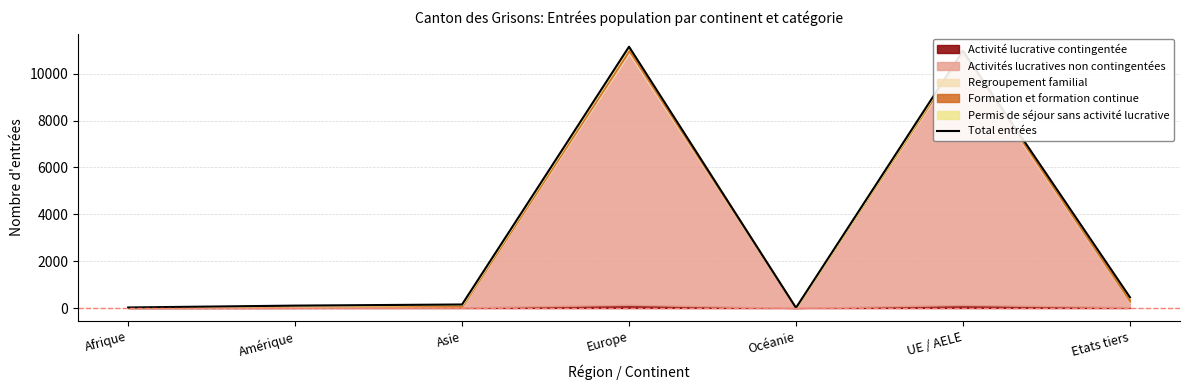

What is the difference between the maximum and minimum values?

11145